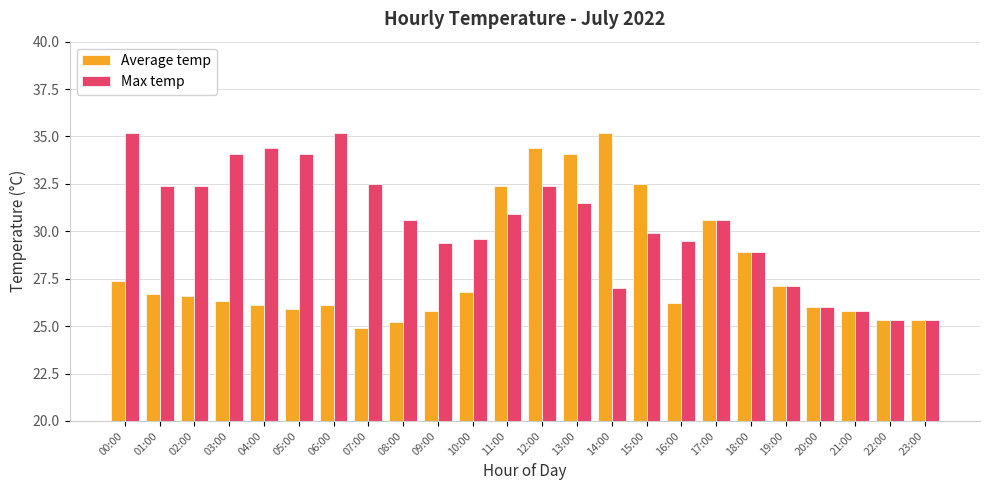

What is the total value across all series at 06:00?

61.3